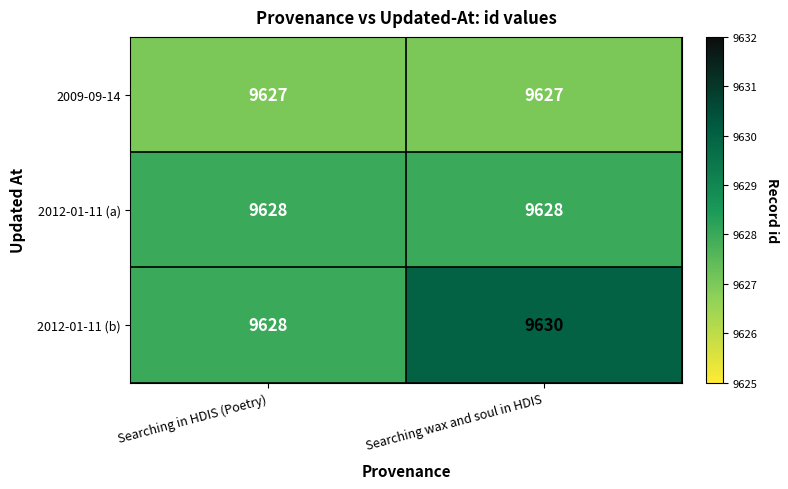

True or false: 2012-01-11 (a) has a value of 9628 at Searching in HDIS (Poetry).

True